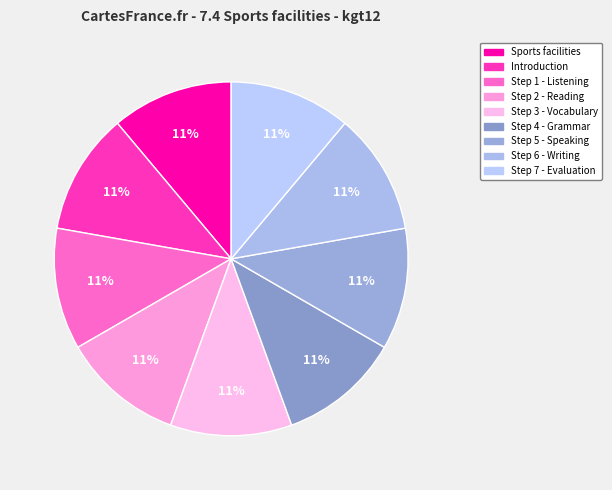

What portion of the pie excludes Step 4 - Grammar?

88.9%